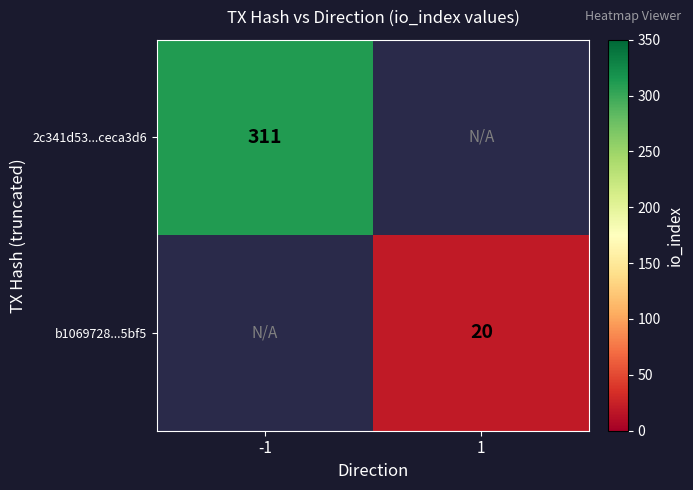

The value of 2c341d53...ceca3d6 at -1 is 103. True or false?

False